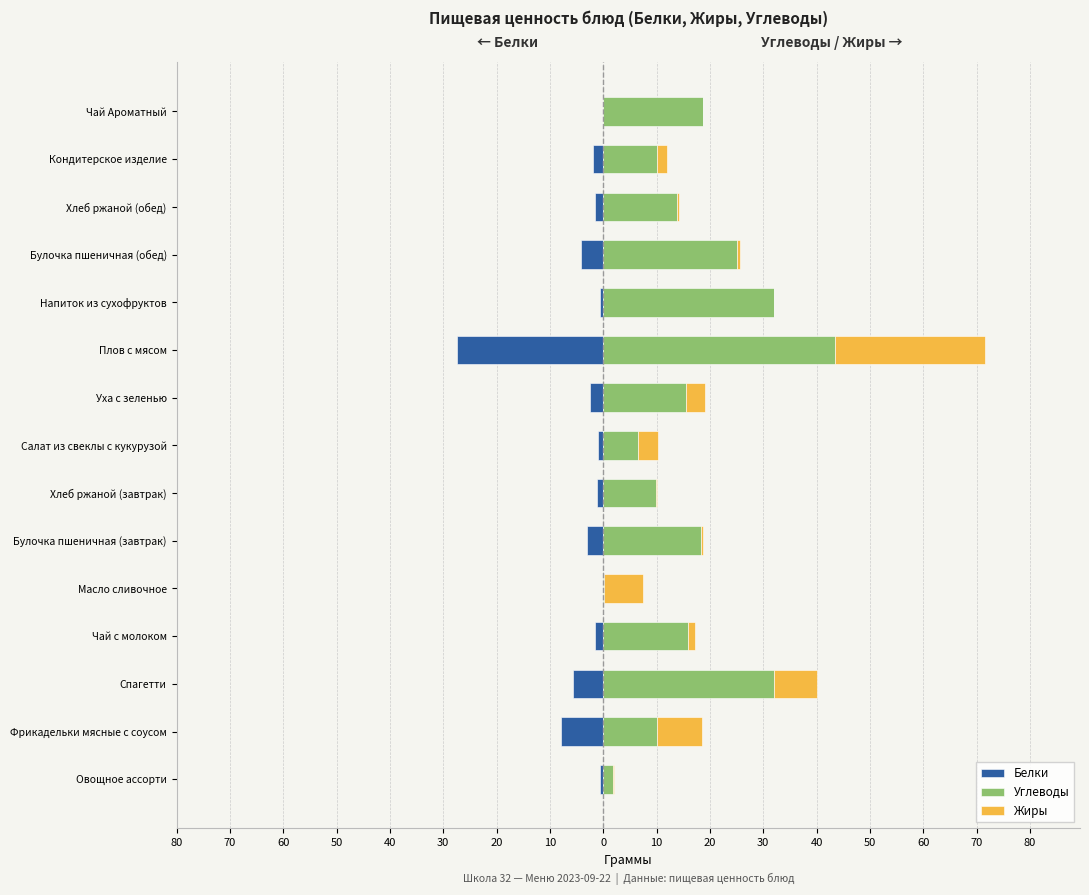

The Углеводы series shows 3.3 at Овощное ассорти. True or false?

False